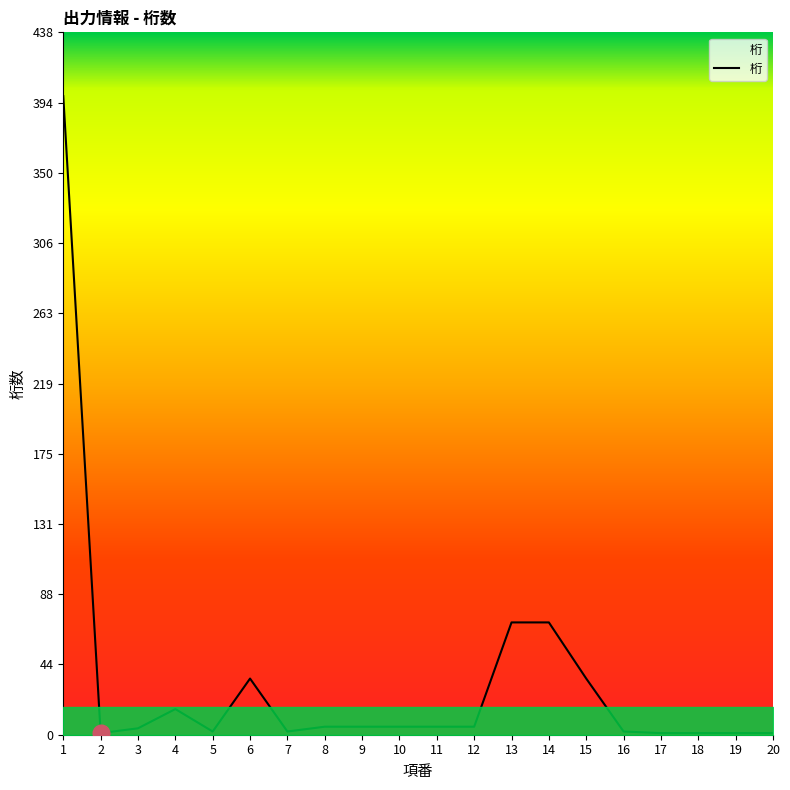

What is the difference between the maximum and minimum values?

397